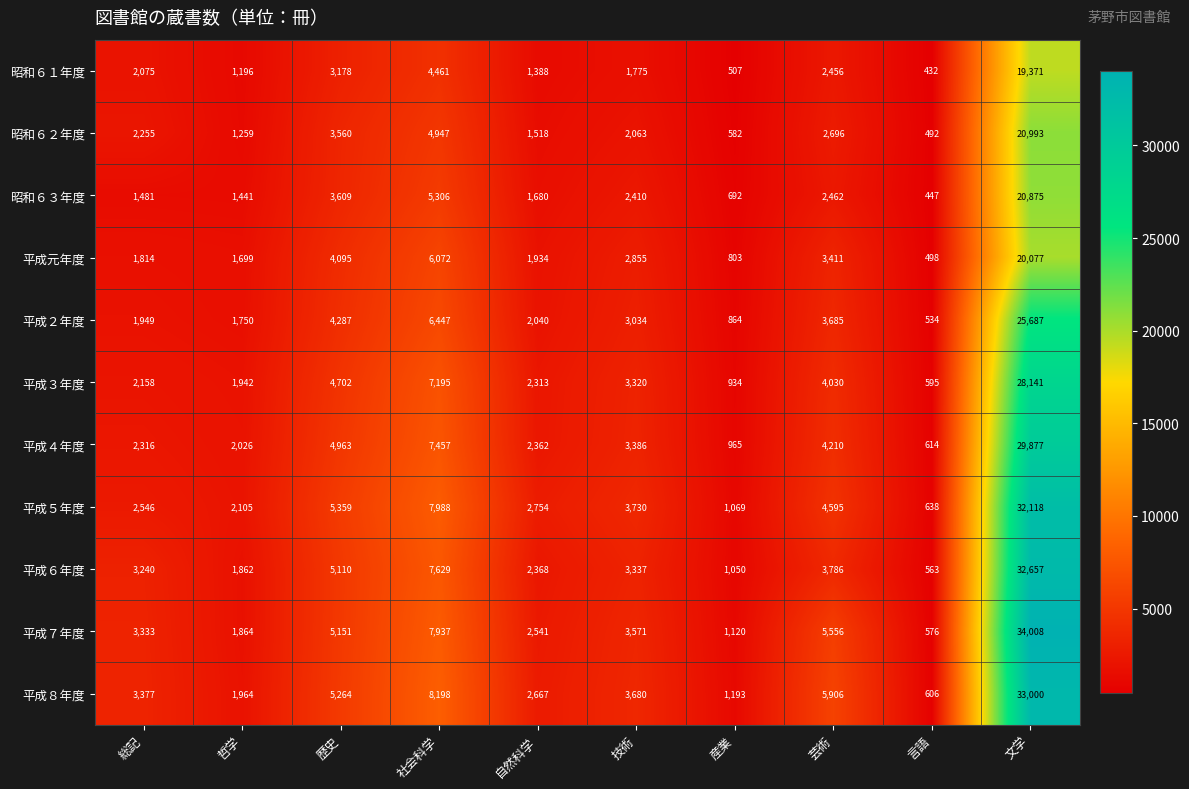

Which category has the lowest value across all series?

言語